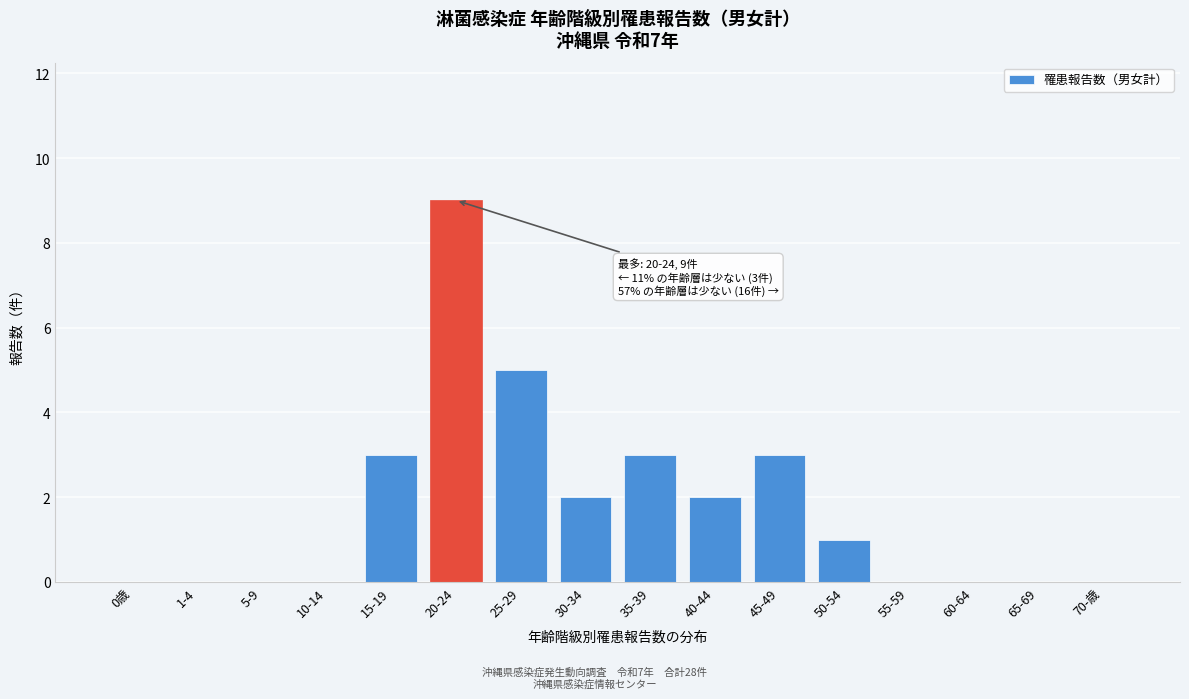

Reading left to right, what are all the values shown in this chart?

0歳=0	1-4=0	5-9=0	10-14=0	15-19=3	20-24=9	25-29=5	30-34=2	35-39=3	40-44=2	45-49=3	50-54=1	55-59=0	60-64=0	65-69=0	70-歳=0